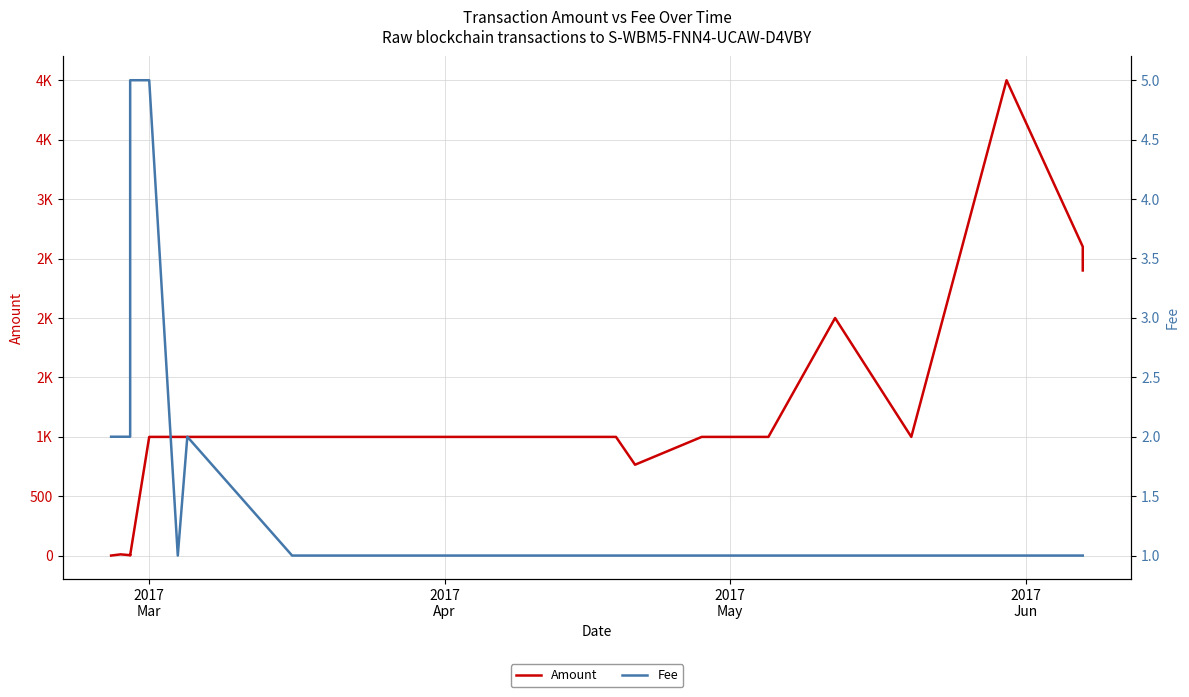

True or false: Fee and Amount intersect in this chart.

False